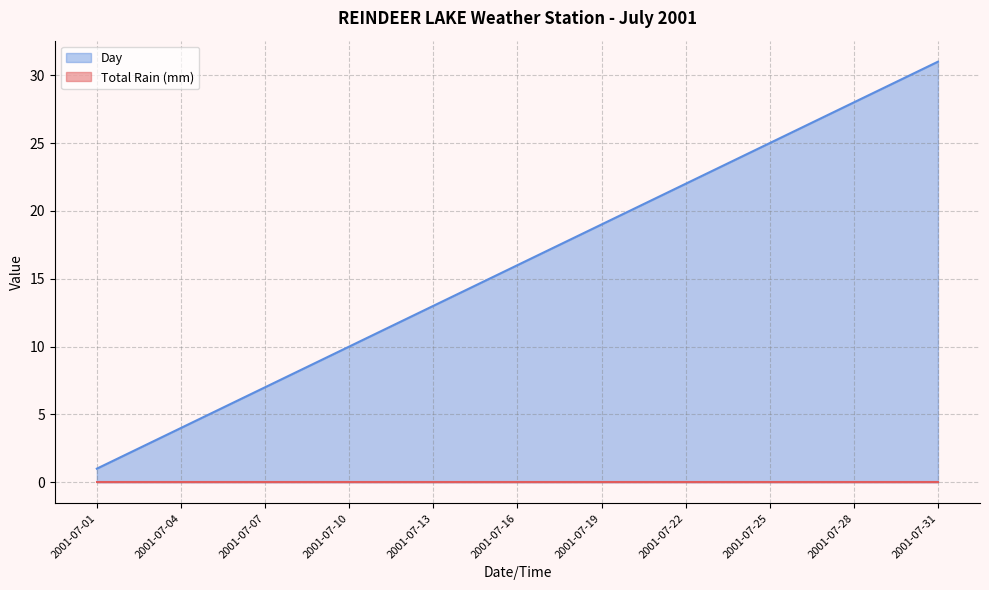

The value at 2001-07-10 is 5. True or false?

False